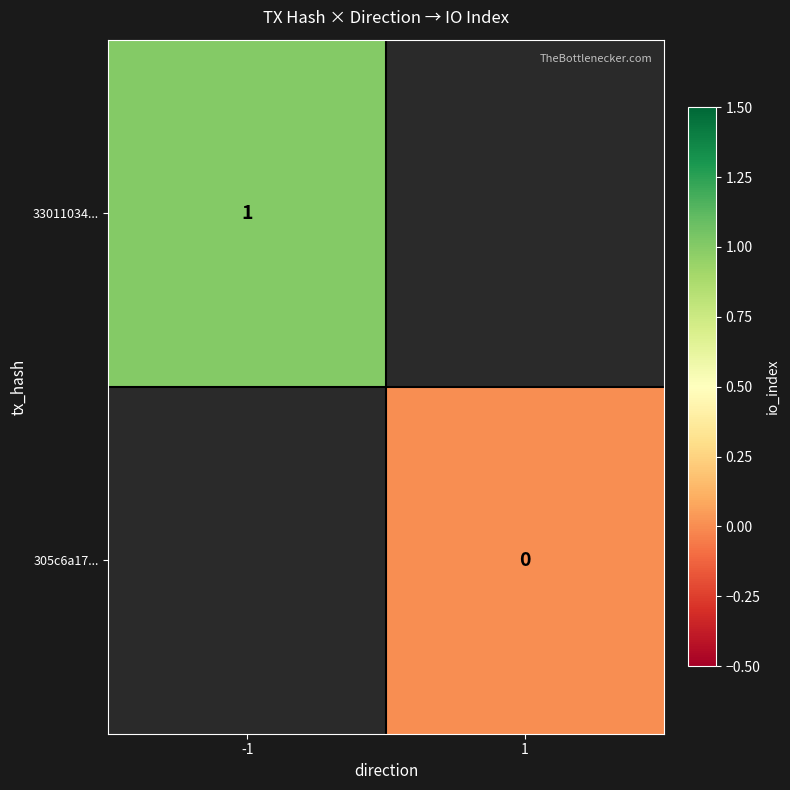

Between -1 and 1, which is larger?

1